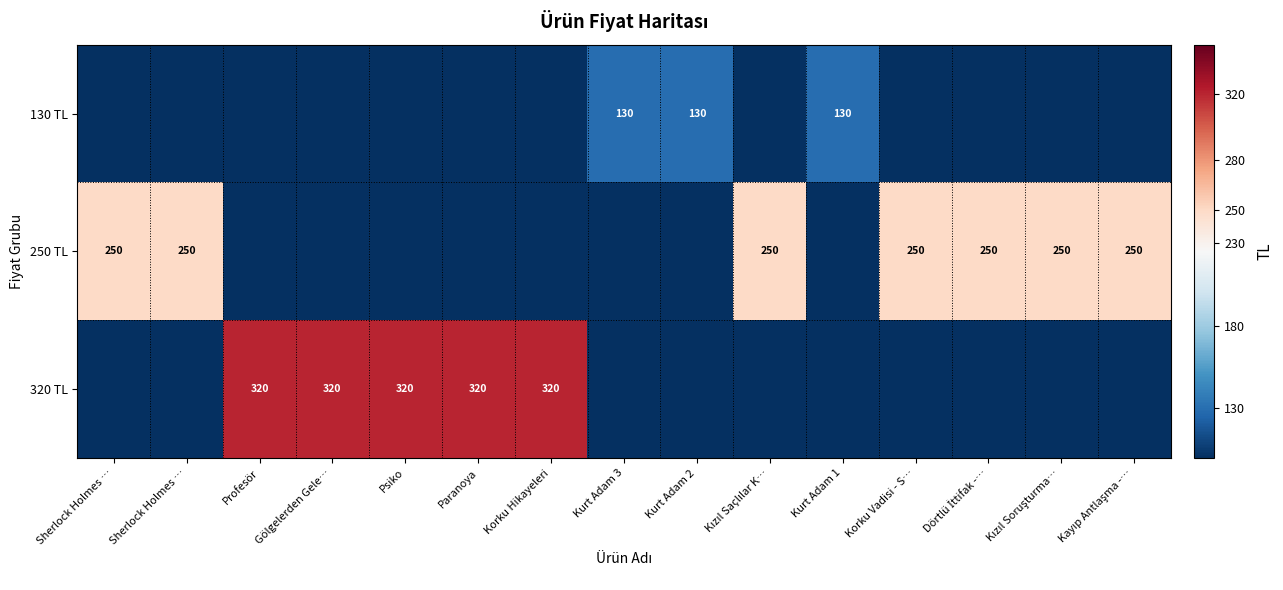

Is the value of 130 TL at Sherlock Holmes … greater than the value of 250 TL at Korku Vadisi - S…?

No